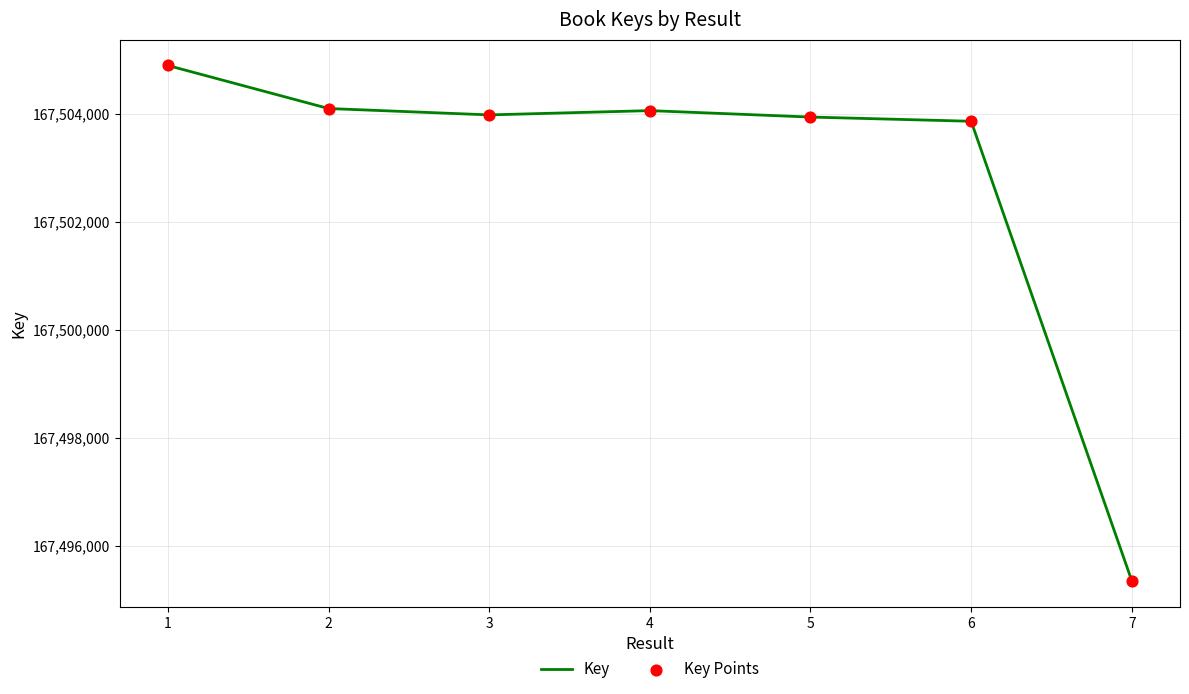

What is the ratio of the value at 6 to the value at 4?

1.0